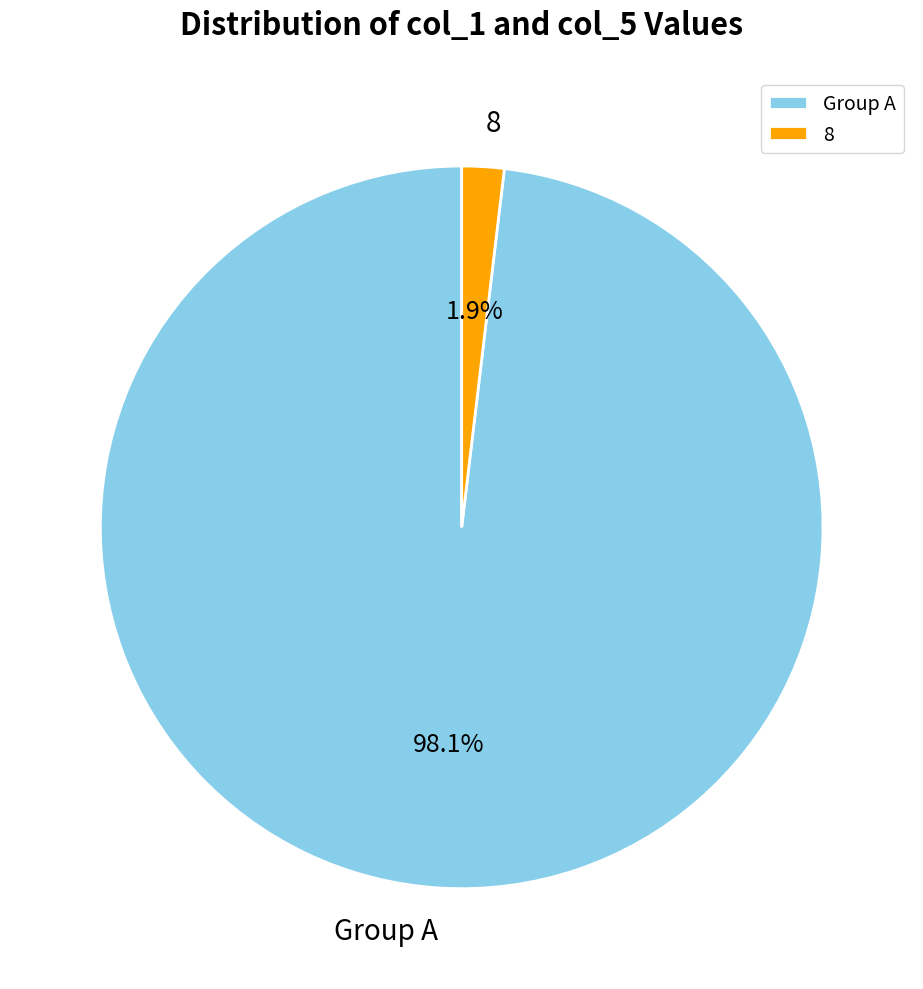

Combined, what portion of the pie is 8 and Group A?

100.0%